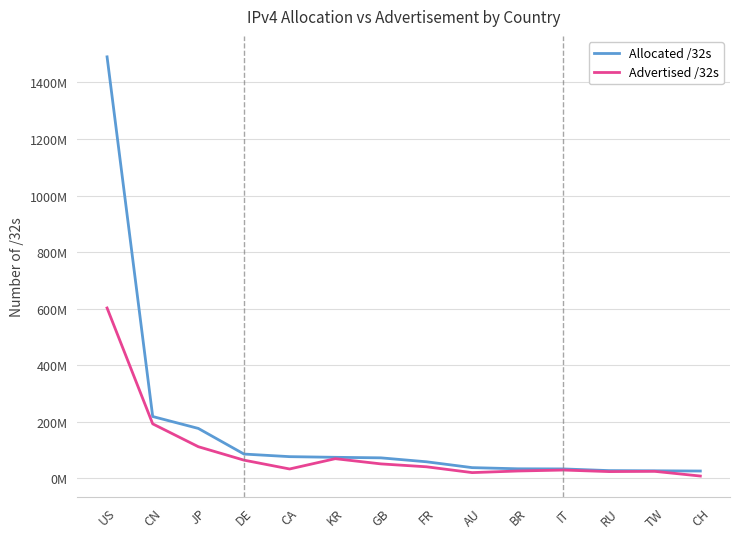

Does the chart have visible grid lines?

Yes